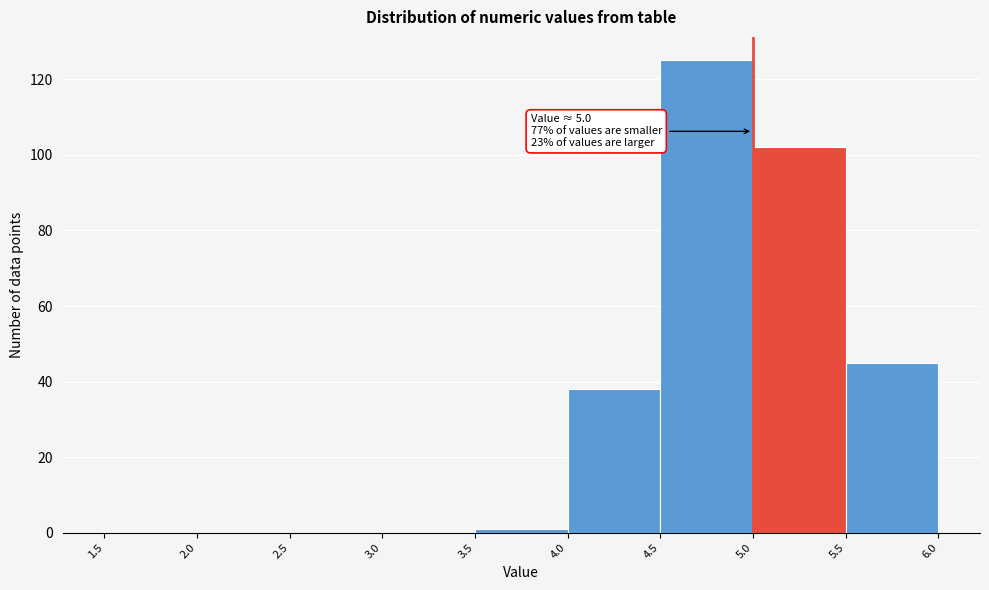

Over which range of the x-axis is the bar tallest?

4.5 to 5.0